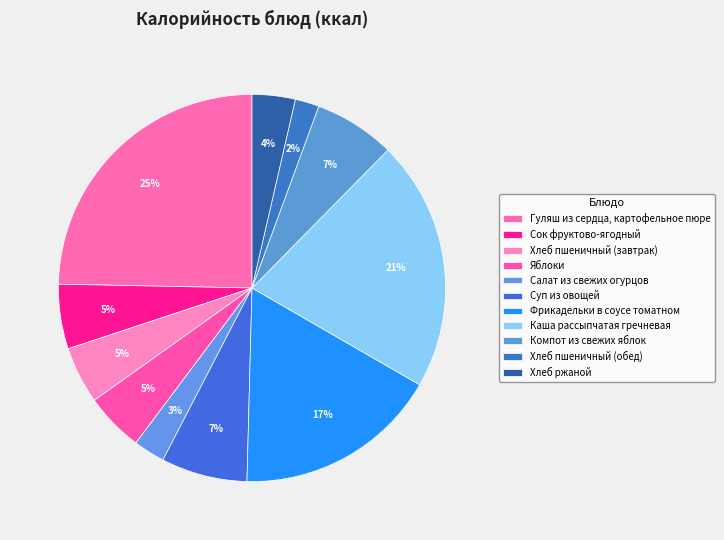

What is the smallest slice in the pie chart?

Хлеб пшеничный (обед)